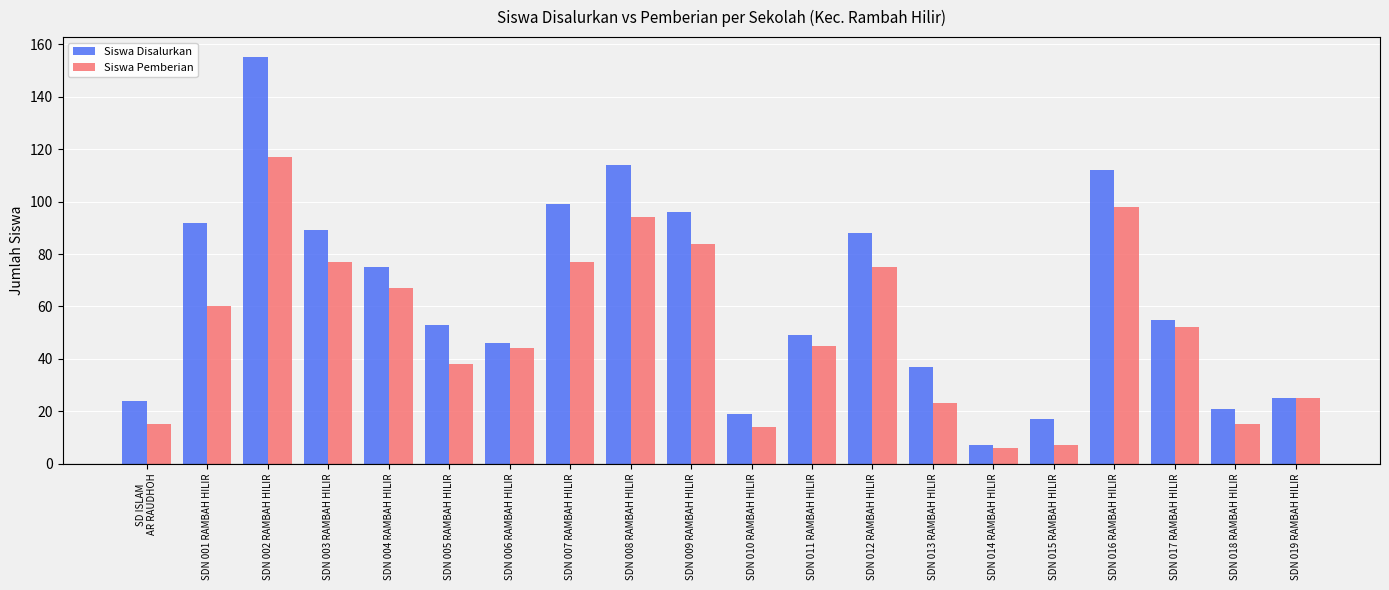

What is the approximate value of Siswa Pemberian at SDN 010 RAMBAH HILIR, to the nearest 10?

10